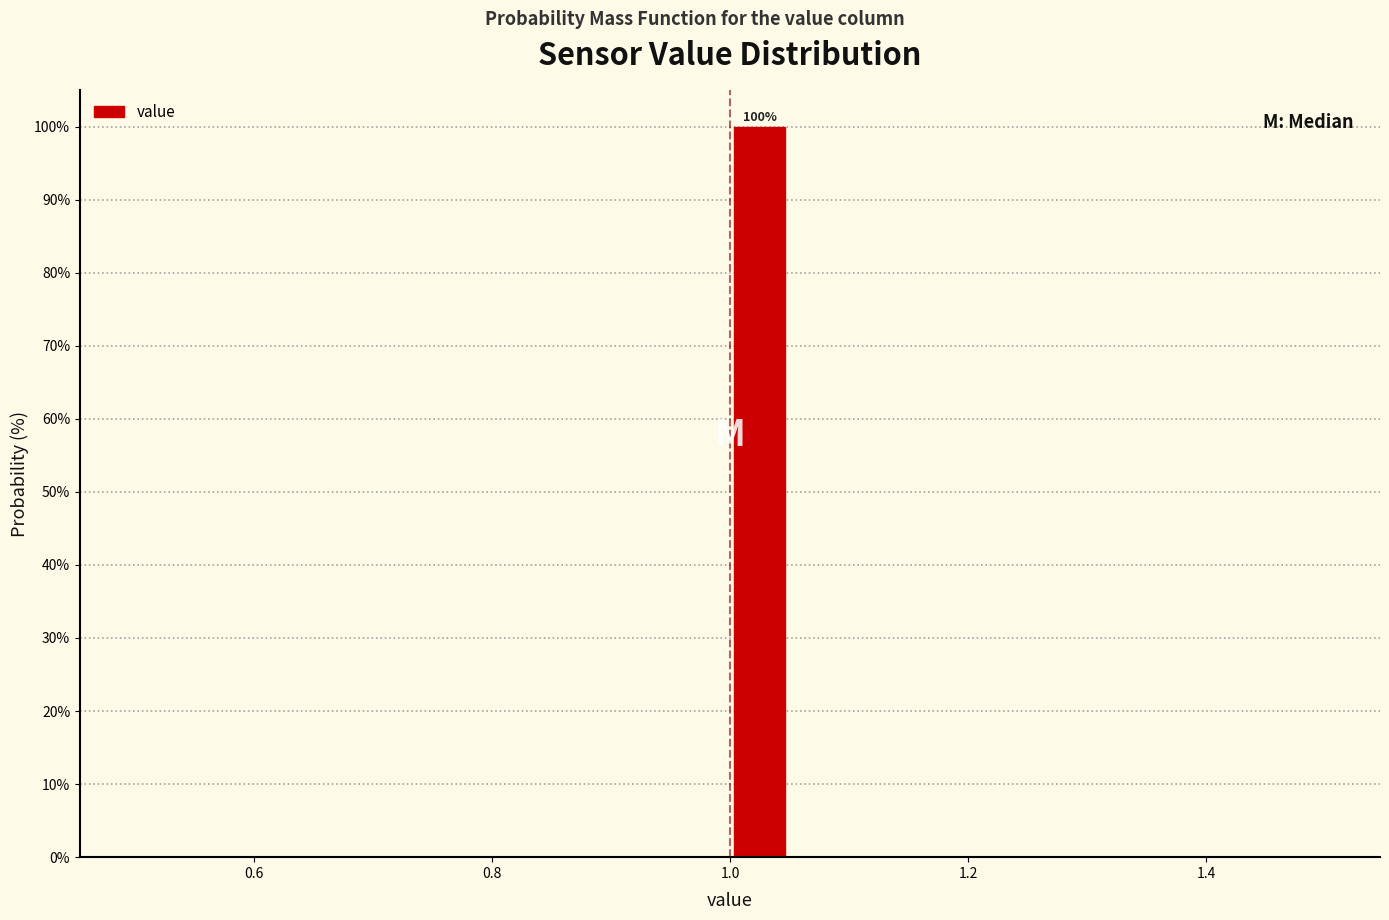

Read against the x-axis, roughly where is the centre of the tallest bar?

1.02